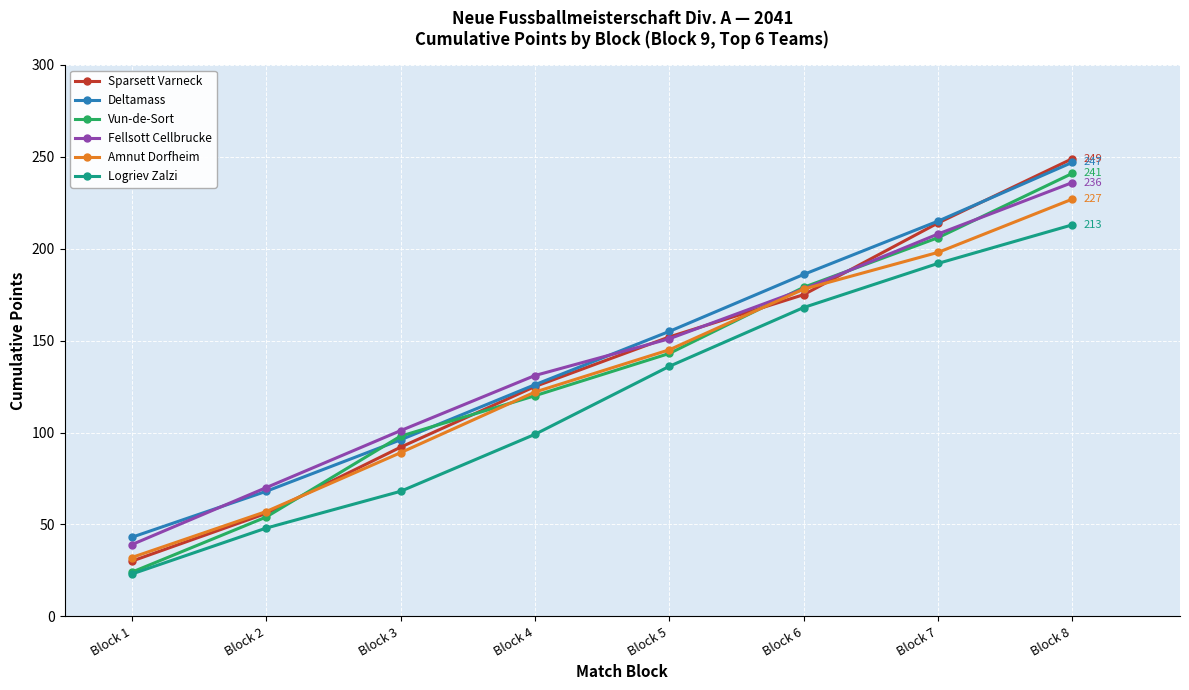

What is the minimum value for Vun-de-Sort?

24